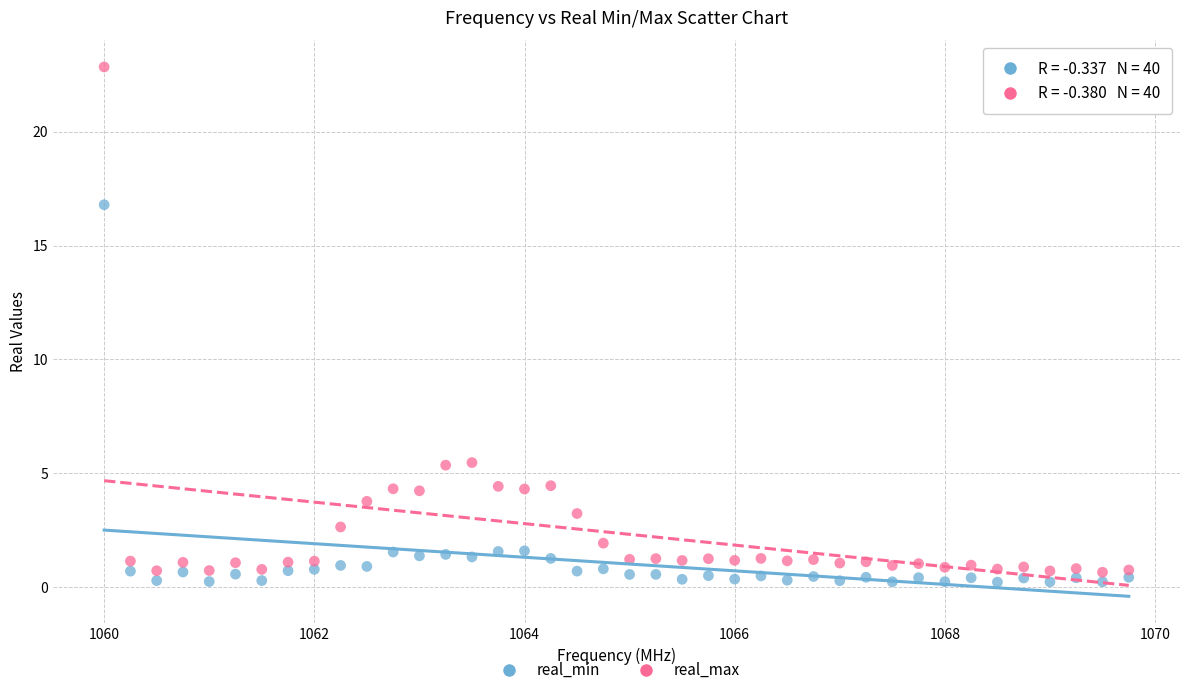

Which series has the largest Y range (max minus min)?

real_max